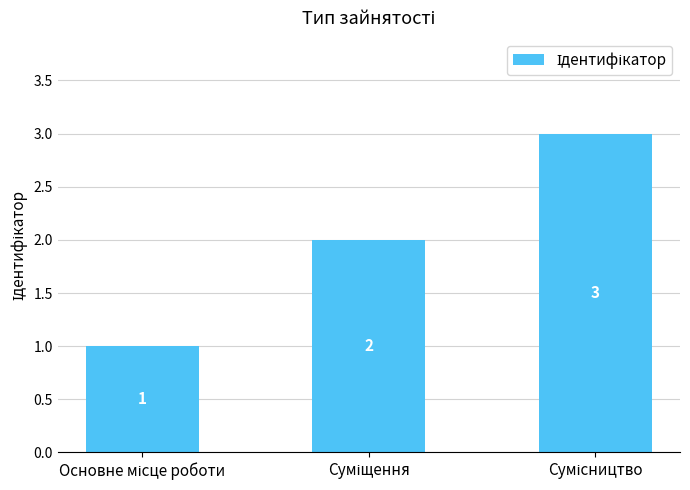

How many values are between 1 and 3?

3